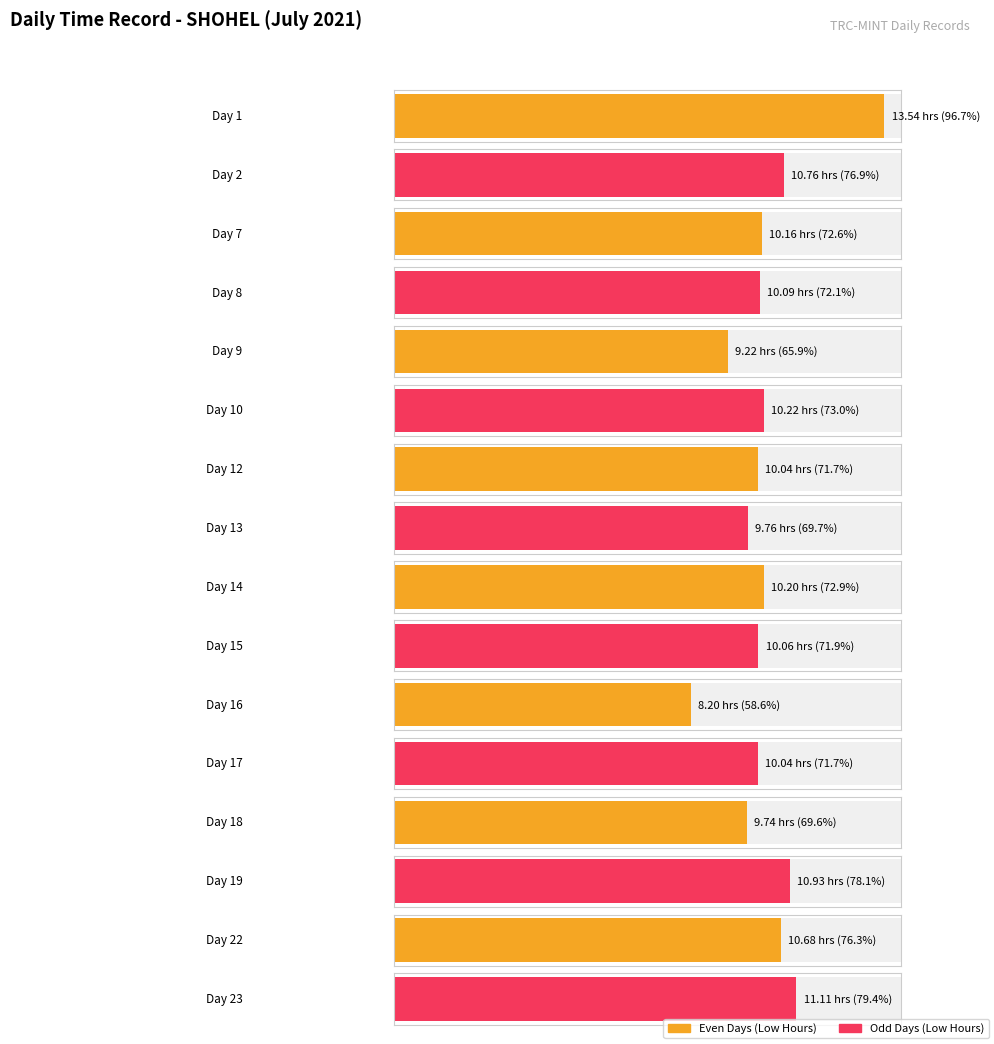

At how many categories does at least one series exceed 4?

16